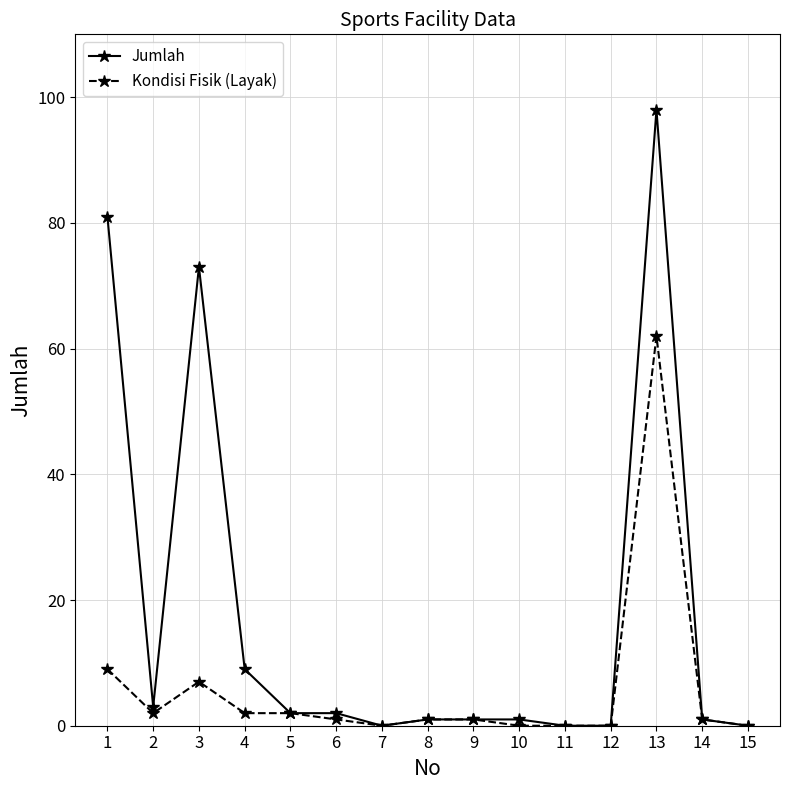

What are all the series names shown in the legend?

Jumlah, Kondisi Fisik (Layak)